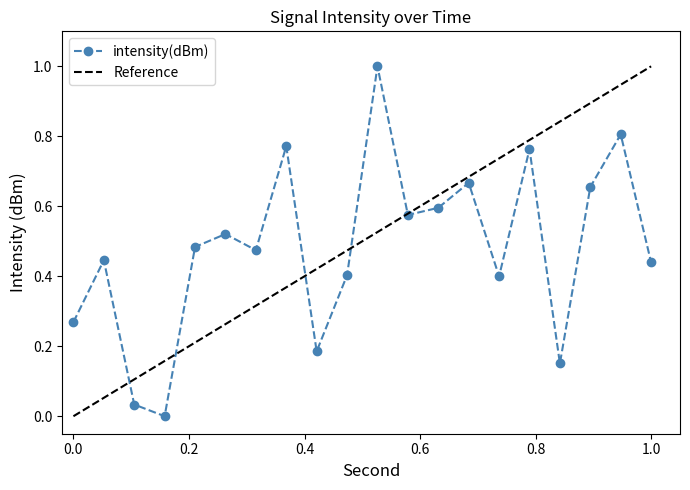

What is the sum of the values at 12 and 2?

0.9